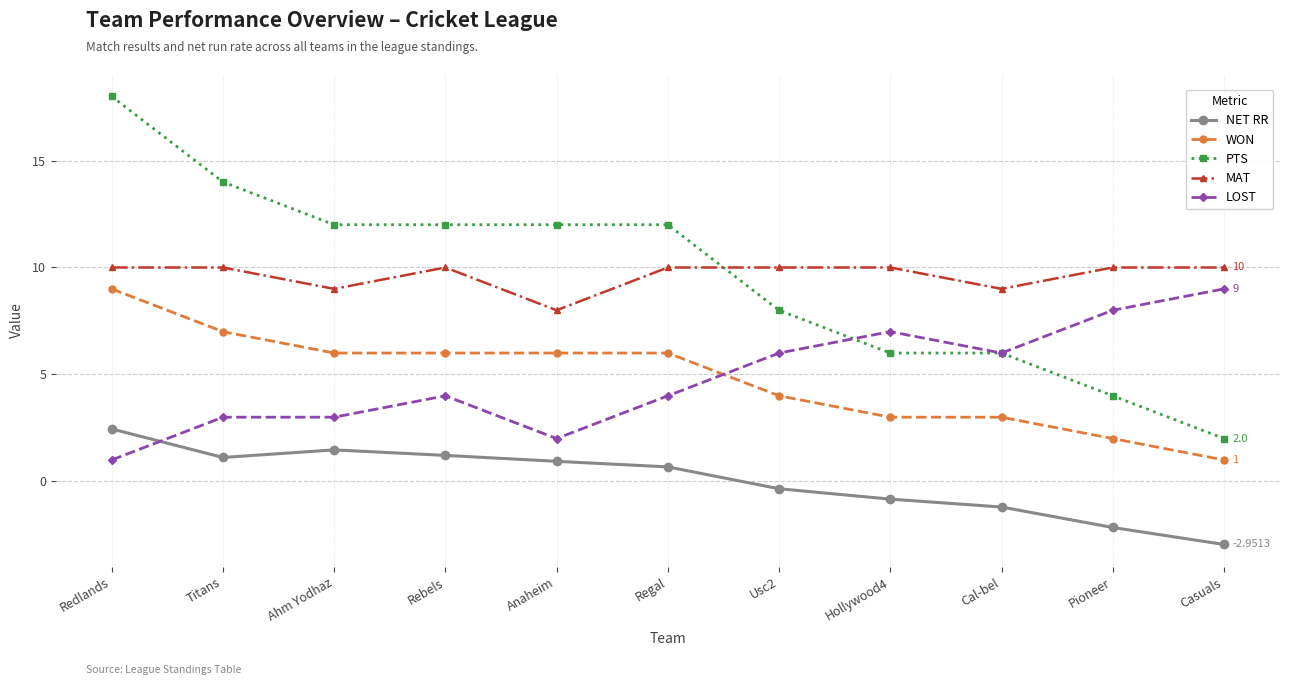

Reading left to right, transcribe all the data shown in this chart.

NET RR: 2.5	1.1	1.5	1.2	0.9	0.7	-0.3	-0.8	-1.2	-2.2	-3.0
WON: 9.0	7.0	6.0	6.0	6.0	6.0	4.0	3.0	3.0	2.0	1.0
PTS: 18.0	14.0	12.0	12.0	12.0	12.0	8.0	6.0	6.0	4.0	2.0
MAT: 10.0	10.0	9.0	10.0	8.0	10.0	10.0	10.0	9.0	10.0	10.0
LOST: 1.0	3.0	3.0	4.0	2.0	4.0	6.0	7.0	6.0	8.0	9.0